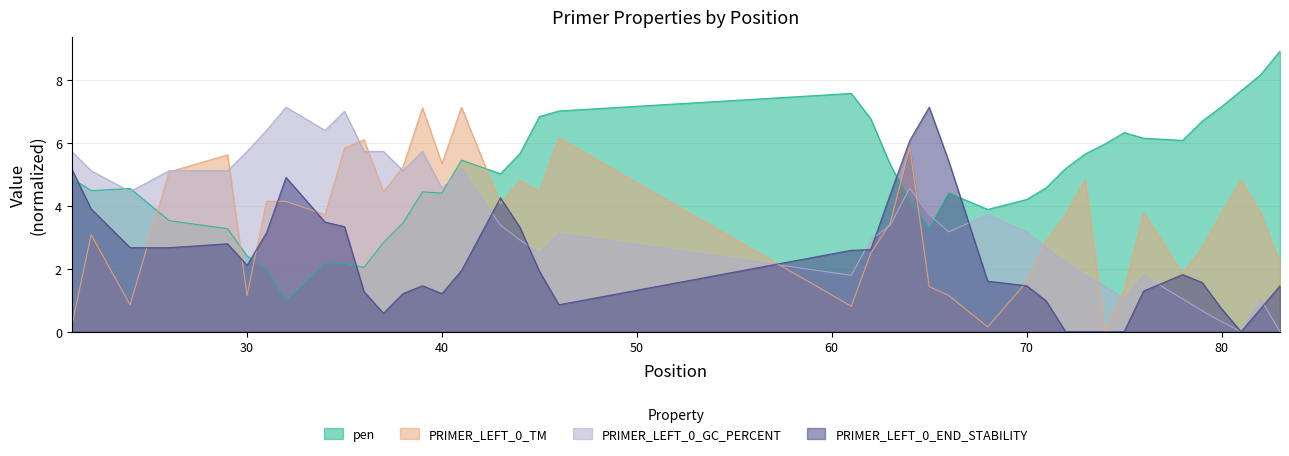

What is the sum of the PRIMER_LEFT_0_TM values at 45 and 75?

5.8